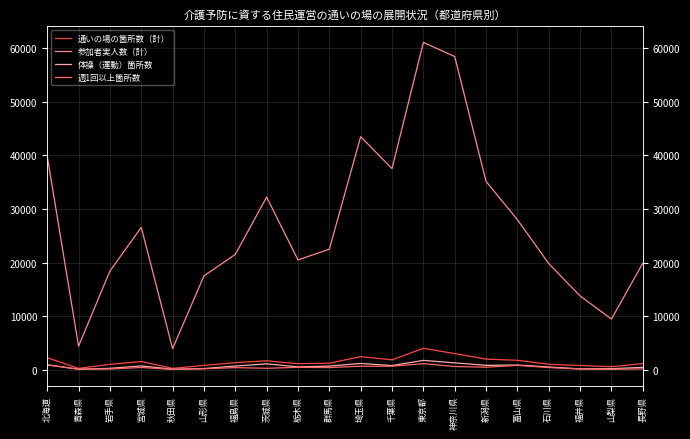

Is it true that 体操（運動）箇所数 equals 903 at 北海道?

True